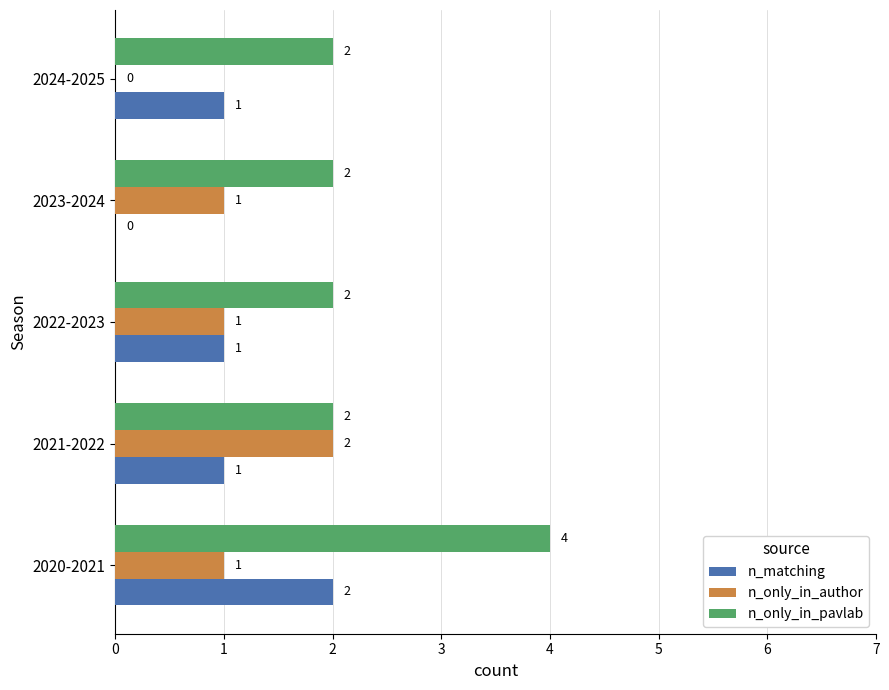

What is the greatest value displayed?

4